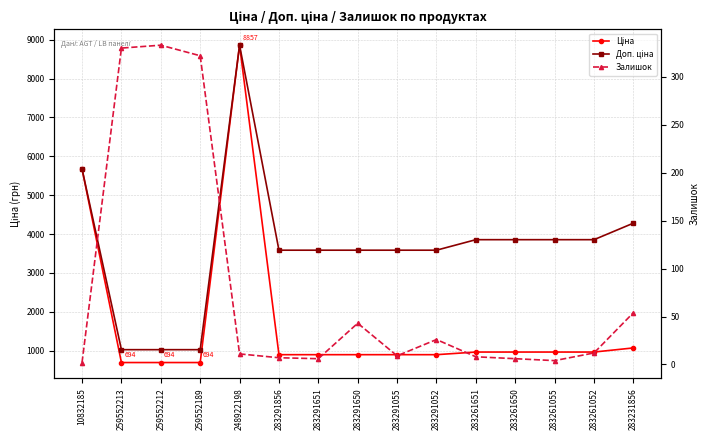

Which has a higher value, 283261650 or 10832185?

10832185